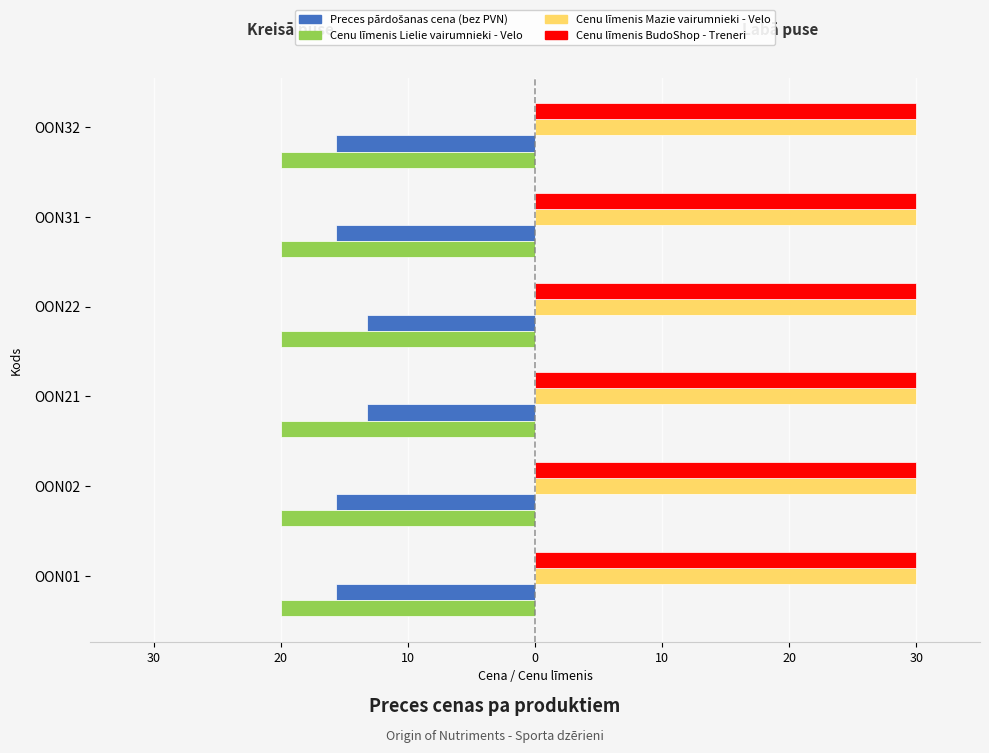

Reading left to right, extract all data points from this chart.

Preces pārdošanas cena (bez PVN): -15.7	-15.7	-13.2	-13.2	-15.7	-15.7
Cenu līmenis Lielie vairumnieki - Velo: 0.2	0.2	0.2	0.2	0.2	0.2
Cenu līmenis Mazie vairumnieki - Velo: 0.2	0.2	0.2	0.2	0.2	0.2
Cenu līmenis BudoShop - Treneri: 0.2	0.2	0.2	0.2	0.2	0.2